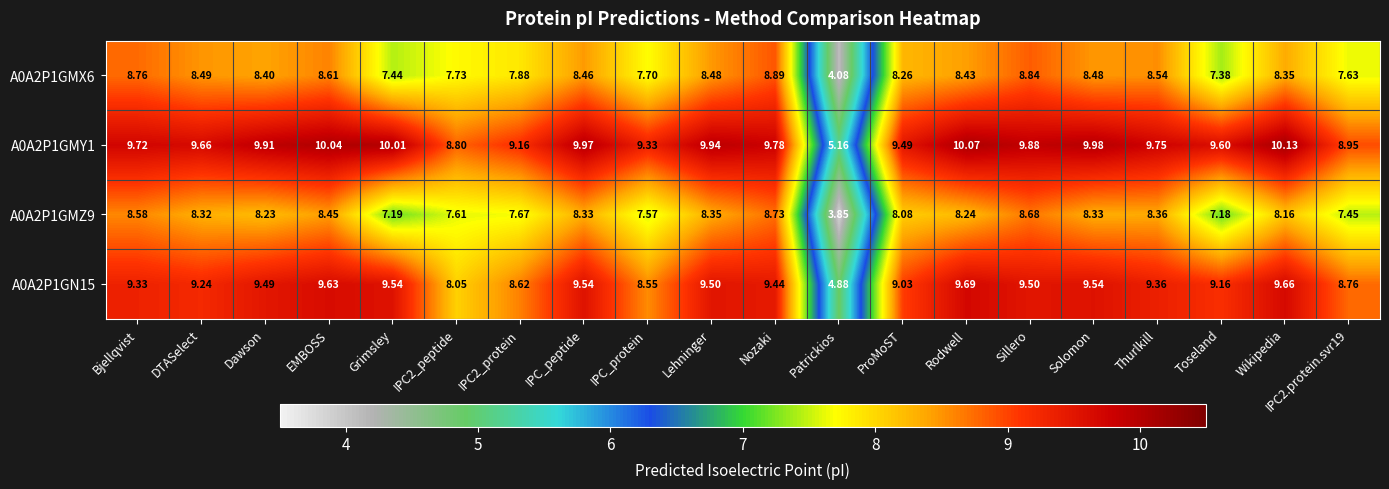

At which label does A0A2P1GN15 reach its peak?

Rodwell